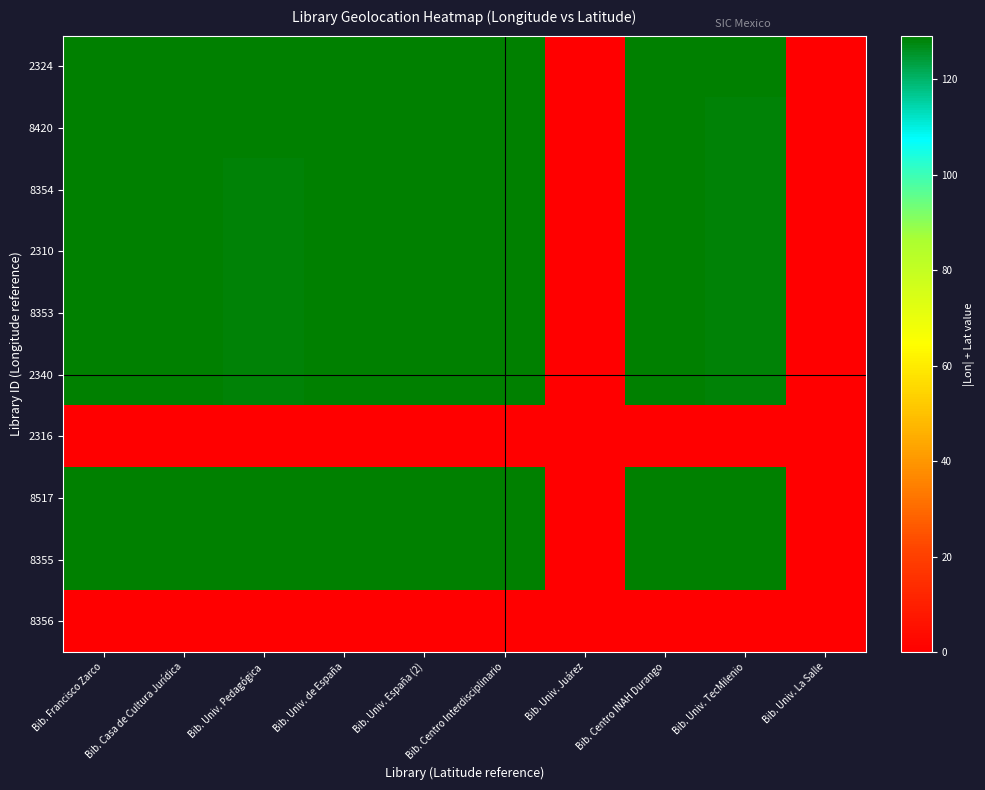

Reading left to right, what are all the values shown in this chart?

2324: Bib. Francisco Zarco=129.1	Bib. Casa de Cultura Jurídica=128.7	Bib. Univ. Pedagógica=128.7	Bib. Univ. de España=128.7	Bib. Univ. España (2)=128.7	Bib. Centro Interdisciplinario=128.8	Bib. Univ. Juárez=0.0	Bib. Centro INAH Durango=128.7	Bib. Univ. TecMilenio=128.7	Bib. Univ. La Salle=0.0
8420: Bib. Francisco Zarco=129.1	Bib. Casa de Cultura Jurídica=128.7	Bib. Univ. Pedagógica=128.7	Bib. Univ. de España=128.7	Bib. Univ. España (2)=128.7	Bib. Centro Interdisciplinario=128.7	Bib. Univ. Juárez=0.0	Bib. Centro INAH Durango=128.7	Bib. Univ. TecMilenio=128.6	Bib. Univ. La Salle=0.0
8354: Bib. Francisco Zarco=129.1	Bib. Casa de Cultura Jurídica=128.6	Bib. Univ. Pedagógica=128.6	Bib. Univ. de España=128.7	Bib. Univ. España (2)=128.7	Bib. Centro Interdisciplinario=128.7	Bib. Univ. Juárez=0.0	Bib. Centro INAH Durango=128.7	Bib. Univ. TecMilenio=128.6	Bib. Univ. La Salle=0.0
2310: Bib. Francisco Zarco=129.1	Bib. Casa de Cultura Jurídica=128.7	Bib. Univ. Pedagógica=128.6	Bib. Univ. de España=128.7	Bib. Univ. España (2)=128.7	Bib. Centro Interdisciplinario=128.7	Bib. Univ. Juárez=0.0	Bib. Centro INAH Durango=128.7	Bib. Univ. TecMilenio=128.6	Bib. Univ. La Salle=0.0
8353: Bib. Francisco Zarco=129.1	Bib. Casa de Cultura Jurídica=128.7	Bib. Univ. Pedagógica=128.6	Bib. Univ. de España=128.7	Bib. Univ. España (2)=128.7	Bib. Centro Interdisciplinario=128.7	Bib. Univ. Juárez=0.0	Bib. Centro INAH Durango=128.7	Bib. Univ. TecMilenio=128.6	Bib. Univ. La Salle=0.0
2340: Bib. Francisco Zarco=129.1	Bib. Casa de Cultura Jurídica=128.6	Bib. Univ. Pedagógica=128.6	Bib. Univ. de España=128.7	Bib. Univ. España (2)=128.7	Bib. Centro Interdisciplinario=128.7	Bib. Univ. Juárez=0.0	Bib. Centro INAH Durango=128.6	Bib. Univ. TecMilenio=128.6	Bib. Univ. La Salle=0.0
2316: Bib. Francisco Zarco=0.0	Bib. Casa de Cultura Jurídica=0.0	Bib. Univ. Pedagógica=0.0	Bib. Univ. de España=0.0	Bib. Univ. España (2)=0.0	Bib. Centro Interdisciplinario=0.0	Bib. Univ. Juárez=0.0	Bib. Centro INAH Durango=0.0	Bib. Univ. TecMilenio=0.0	Bib. Univ. La Salle=0.0
8517: Bib. Francisco Zarco=129.1	Bib. Casa de Cultura Jurídica=128.7	Bib. Univ. Pedagógica=128.7	Bib. Univ. de España=128.7	Bib. Univ. España (2)=128.7	Bib. Centro Interdisciplinario=128.7	Bib. Univ. Juárez=0.0	Bib. Centro INAH Durango=128.7	Bib. Univ. TecMilenio=128.6	Bib. Univ. La Salle=0.0
8355: Bib. Francisco Zarco=129.1	Bib. Casa de Cultura Jurídica=128.7	Bib. Univ. Pedagógica=128.7	Bib. Univ. de España=128.7	Bib. Univ. España (2)=128.7	Bib. Centro Interdisciplinario=128.7	Bib. Univ. Juárez=0.0	Bib. Centro INAH Durango=128.7	Bib. Univ. TecMilenio=128.7	Bib. Univ. La Salle=0.0
8356: Bib. Francisco Zarco=0.0	Bib. Casa de Cultura Jurídica=0.0	Bib. Univ. Pedagógica=0.0	Bib. Univ. de España=0.0	Bib. Univ. España (2)=0.0	Bib. Centro Interdisciplinario=0.0	Bib. Univ. Juárez=0.0	Bib. Centro INAH Durango=0.0	Bib. Univ. TecMilenio=0.0	Bib. Univ. La Salle=0.0